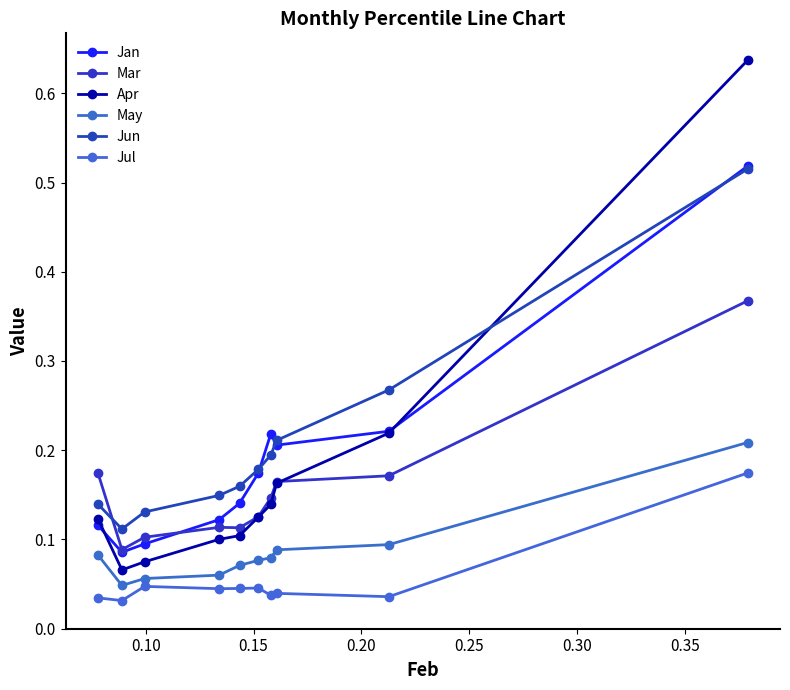

True or false: Apr and Jul cross at least once.

False